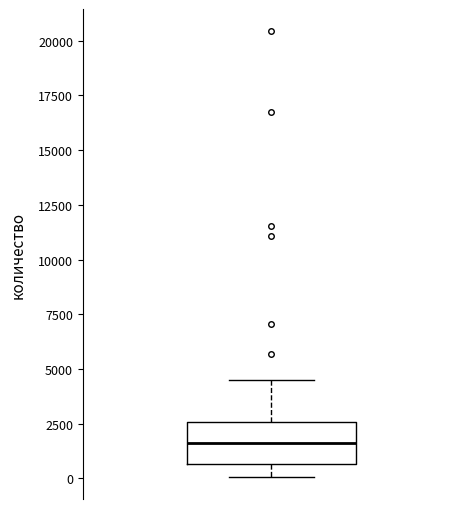

Transcribe this box plot: give where the median line is, the range the box spans, and where the two whiskers end, as read against the y-axis. The values are not printed on the chart, so give them approximately, as read against the axis.

median 1500, box 500 to 2500, whiskers 0 to 4500